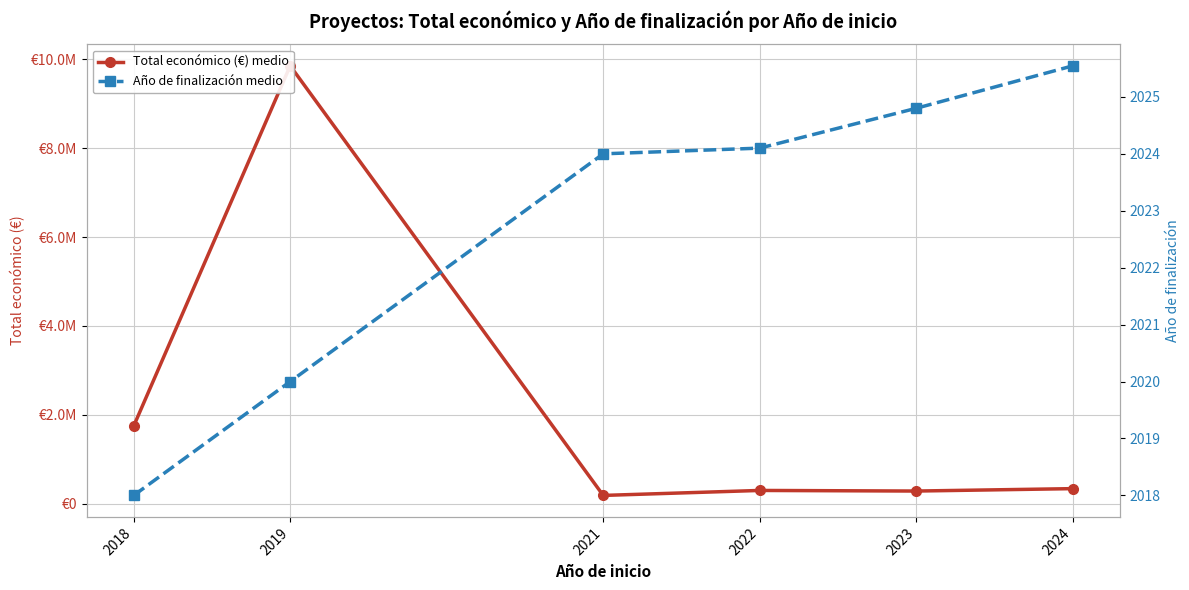

How many distinct data groups are displayed?

2